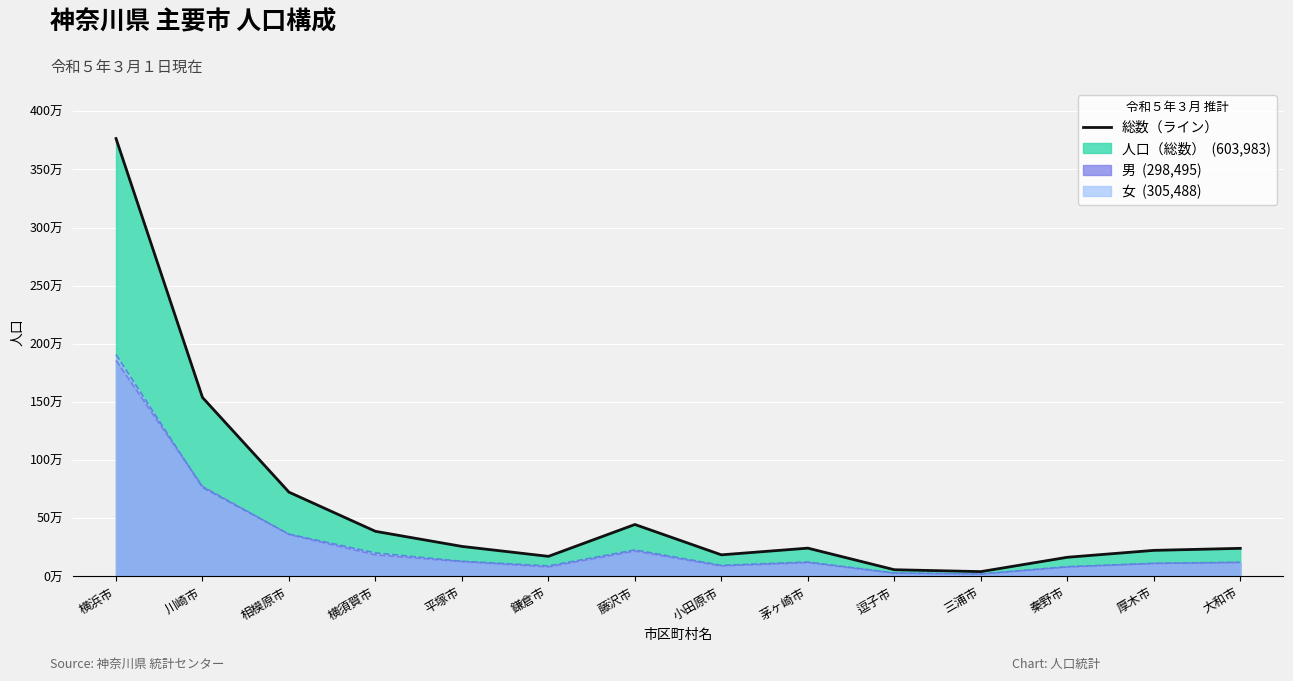

What is the difference between the values at 逗子市 and 横浜市?

3707242